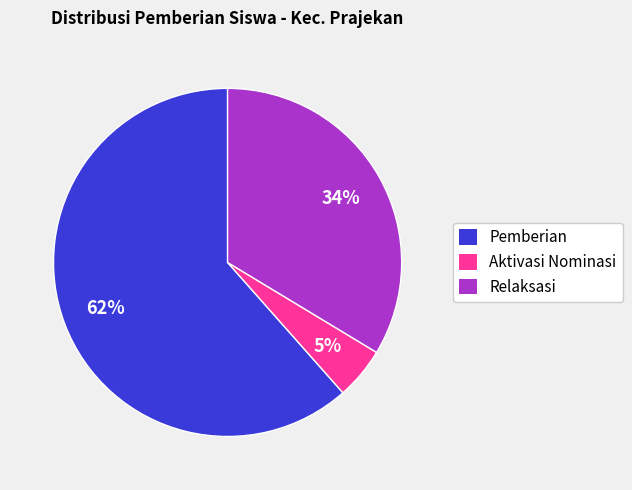

Is there any slice that represents more than half of the pie?

Yes